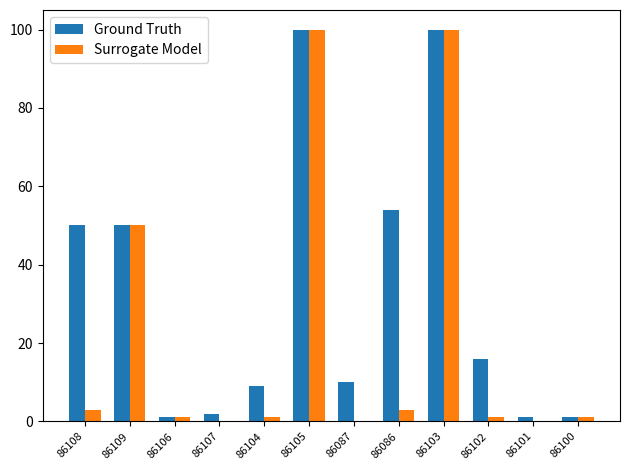

Which series has the largest total across all categories?

Ground Truth